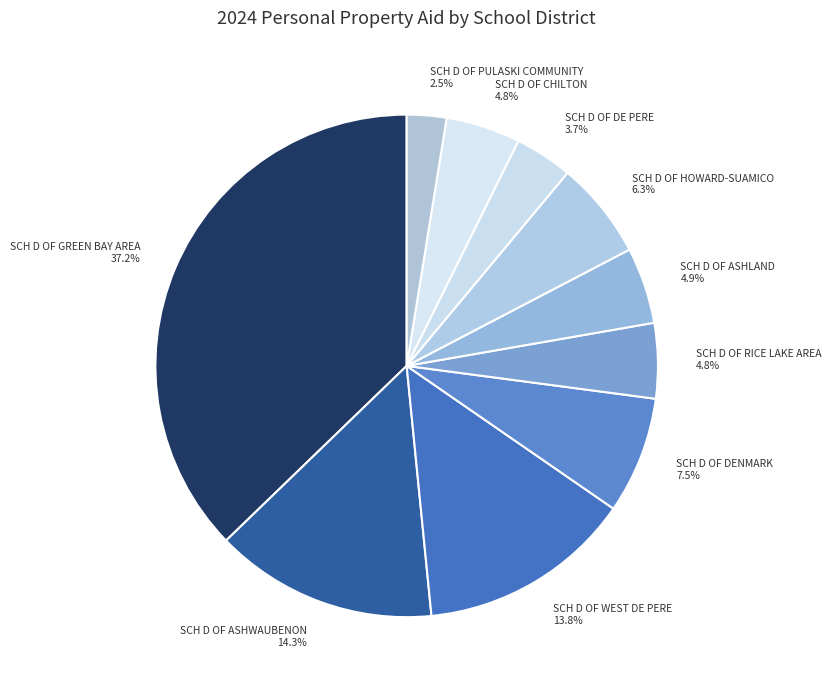

What is the ratio of the value at SCH D OF DENMARK 7.5% to the value at SCH D OF RICE LAKE AREA 4.8%?

1.6